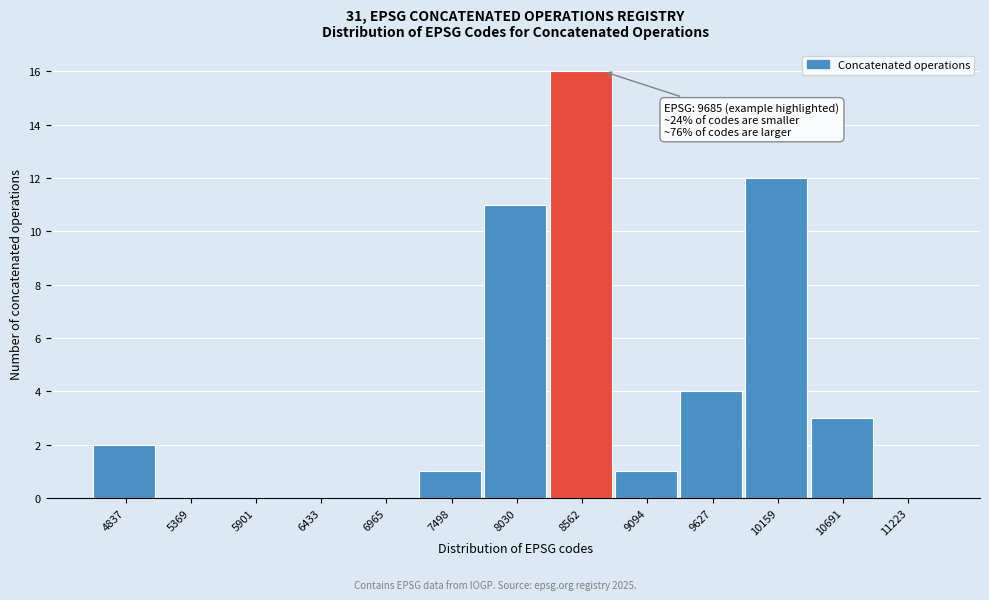

Reading left to right, what are all the values shown in this chart?

4837=2	5369=0	5901=0	6433=0	6965=0	7498=1	8030=11	8562=16	9094=1	9627=4	10159=12	10691=3	11223=0